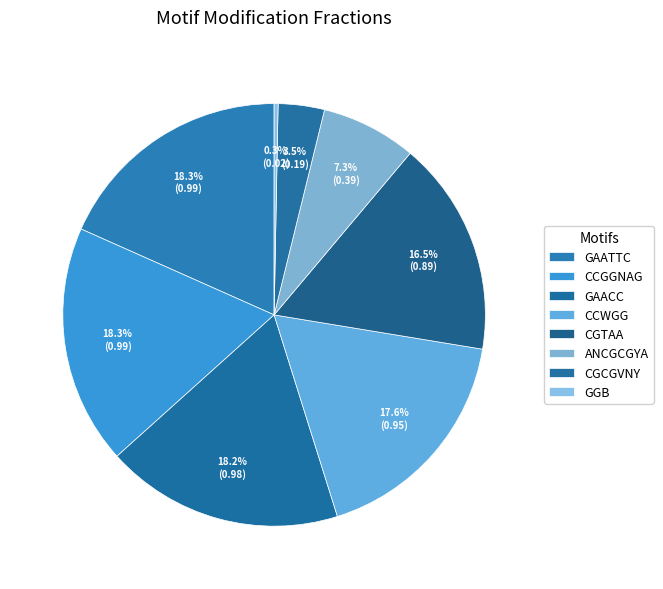

How many segments does this pie chart have?

8